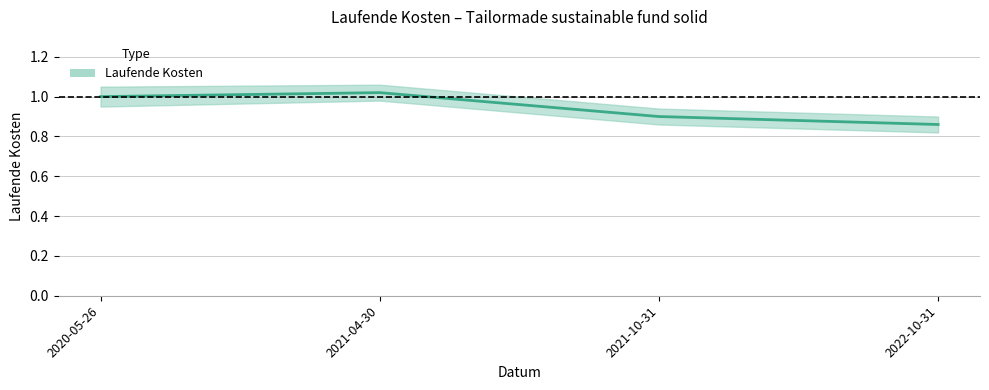

How many series are shown in this chart?

1